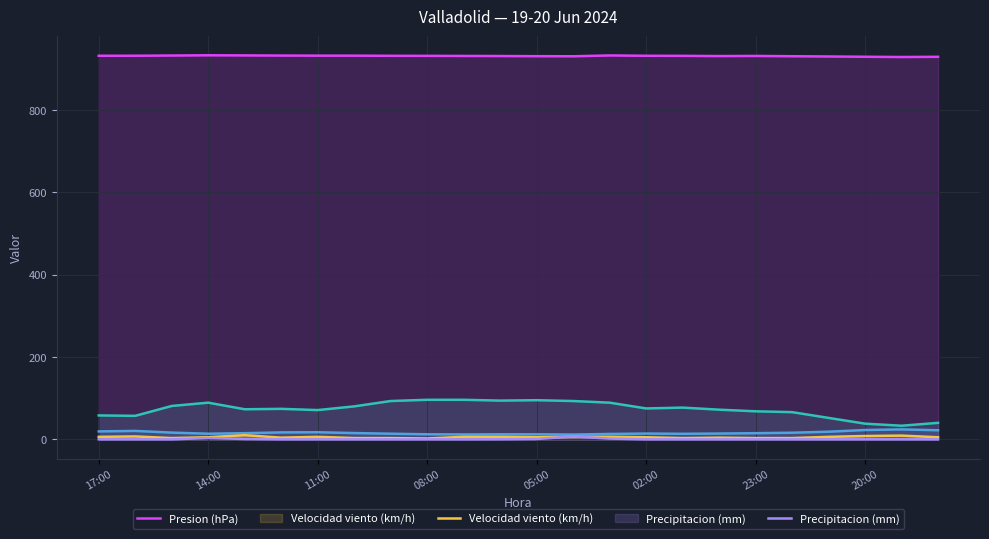

True or false: Precipitacion (mm) has more than 0 points higher than both neighbors.

True